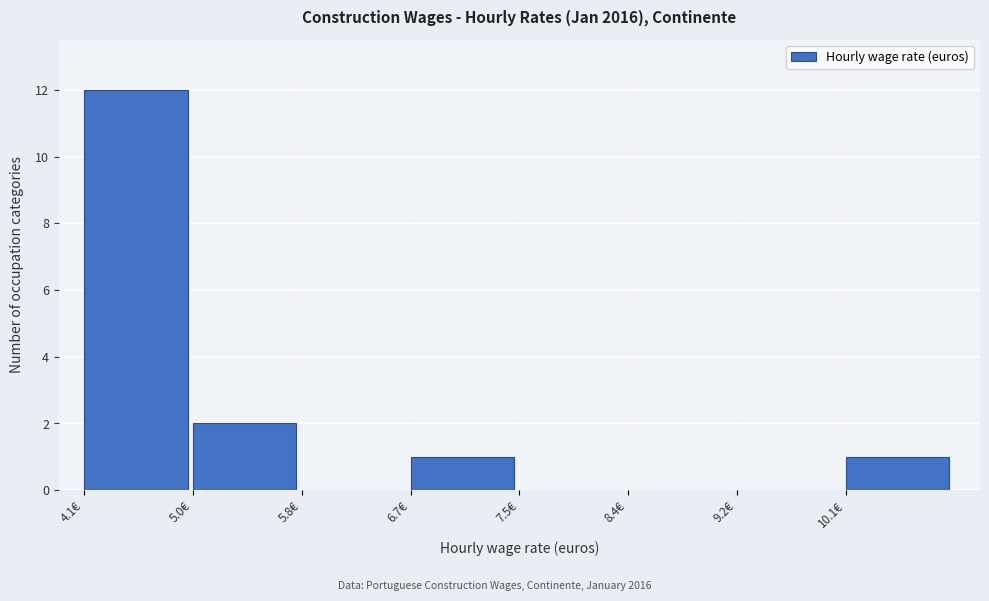

What is the height of the bar covering 6.7 to 7.5 on the x-axis? Neither the bar edges nor the heights are printed on the chart, so give them approximately, as read against the axes.

1